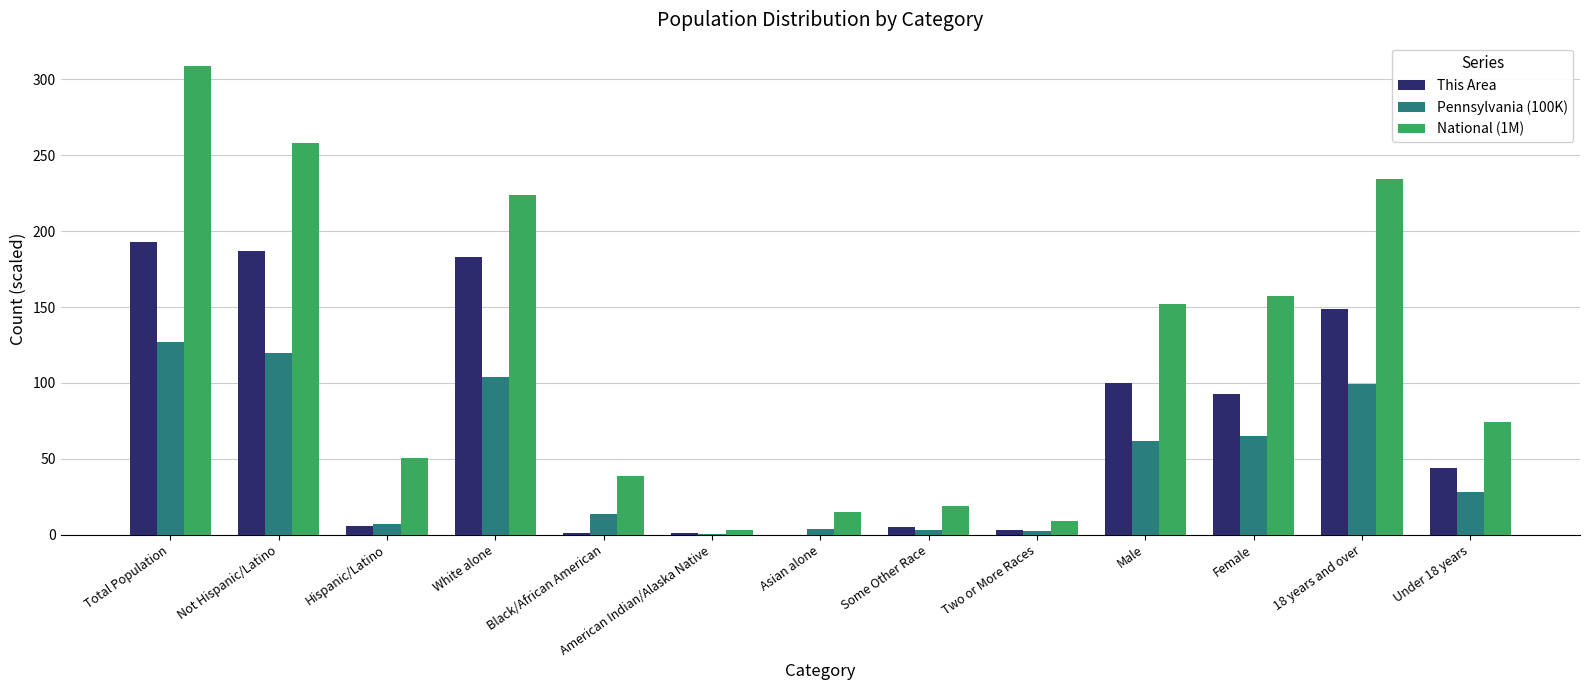

Which series has the widest spread of values?

National (1M)